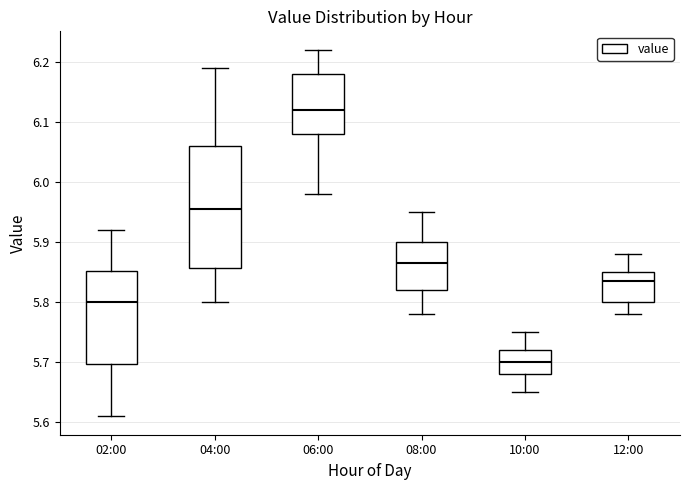

Reading left to right, read every box against the y-axis: the position of its median line, the range the box covers, and the ends of its whiskers. The values are not printed on the chart, so give them approximately, as read against the axis.

02:00: median 5.80, box 5.70 to 5.85, whiskers 5.61 to 5.92
04:00: median 5.96, box 5.86 to 6.06, whiskers 5.80 to 6.19
06:00: median 6.12, box 6.08 to 6.18, whiskers 5.98 to 6.22
08:00: median 5.87, box 5.82 to 5.90, whiskers 5.78 to 5.95
10:00: median 5.70, box 5.68 to 5.72, whiskers 5.65 to 5.75
12:00: median 5.84, box 5.80 to 5.85, whiskers 5.78 to 5.88